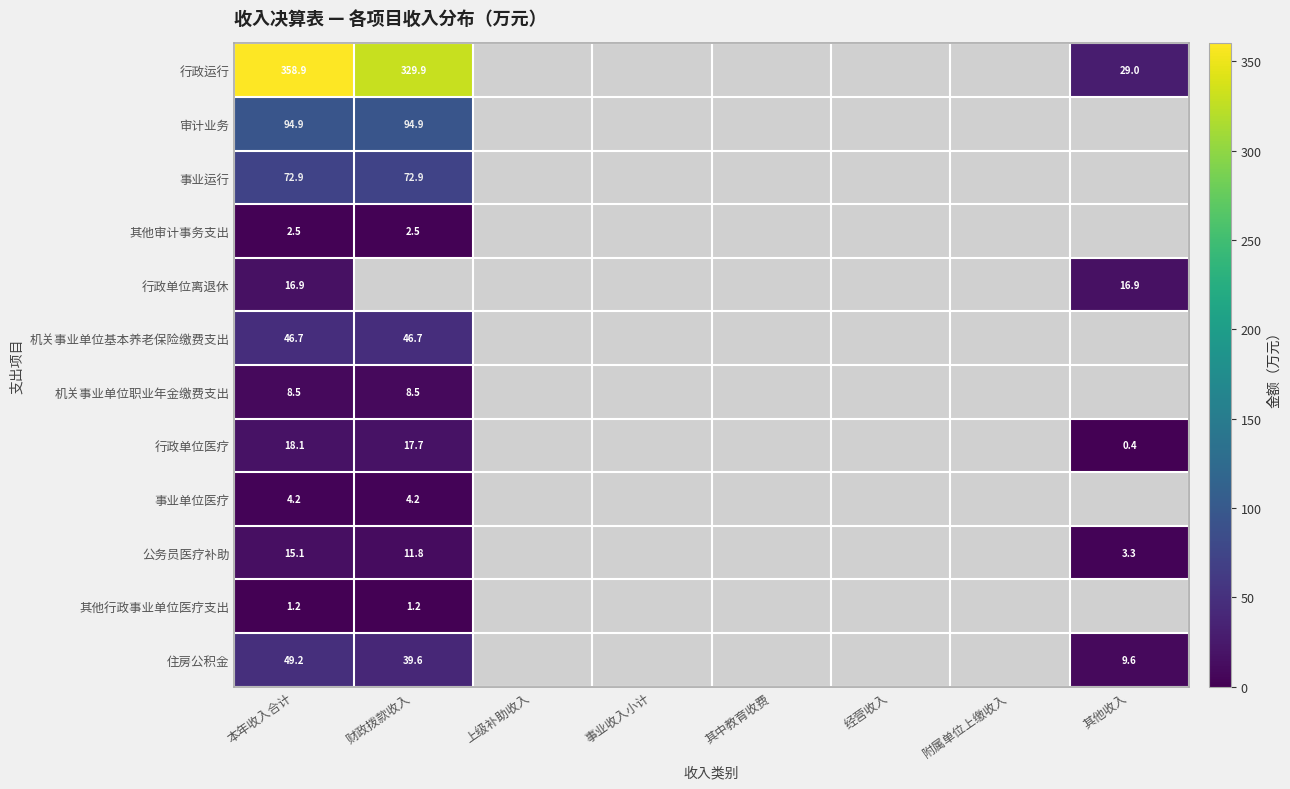

The value of 事业运行 at 财政拨款收入 is 72.9. True or false?

True